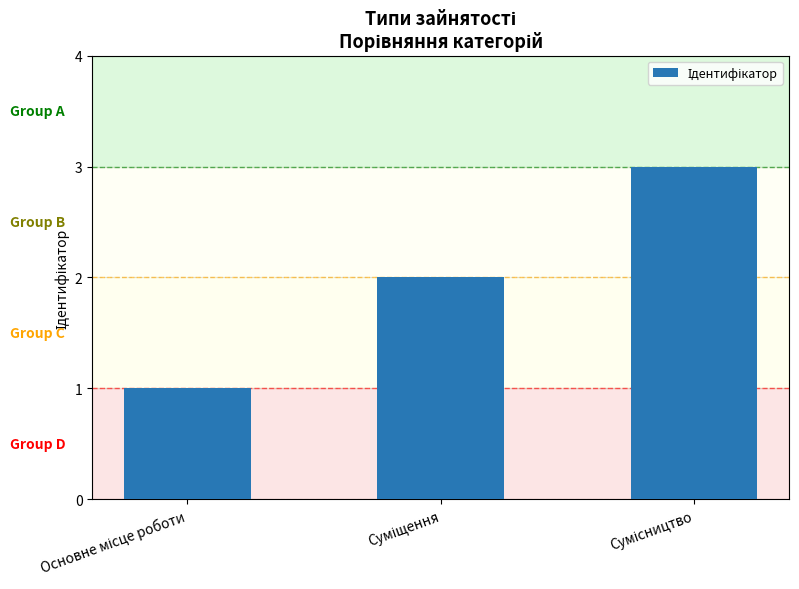

What is the maximum value shown in the chart?

3